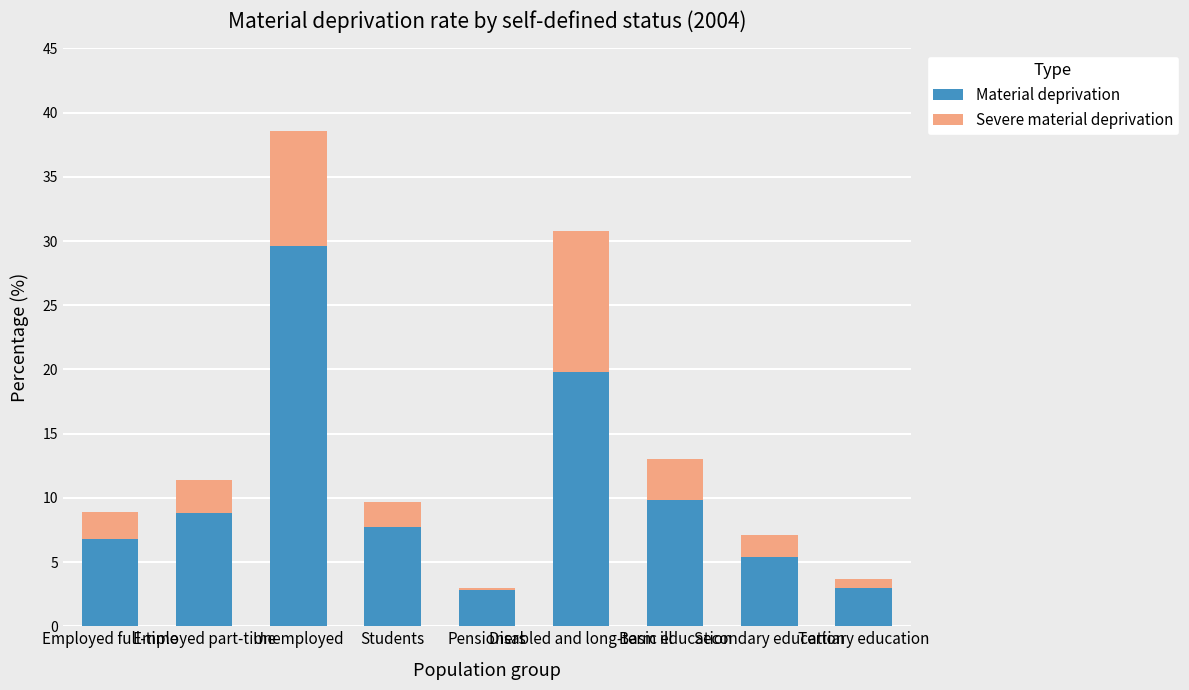

What is the sum of all Material deprivation values?

93.7